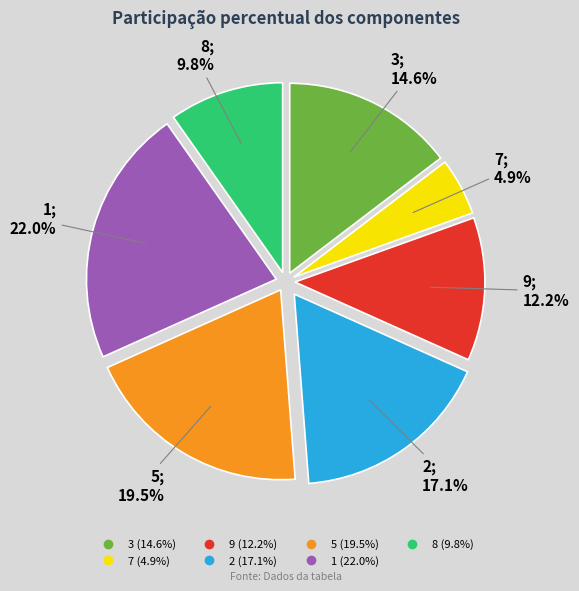

Rank the categories by value from lowest to highest.

7, 8, 9, 3, 2, 5, 1